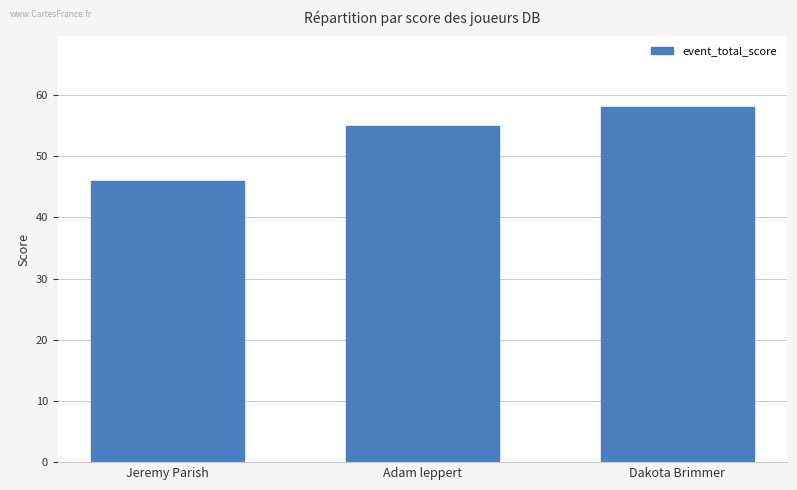

What is the sum of the values at Dakota Brimmer and Jeremy Parish?

104